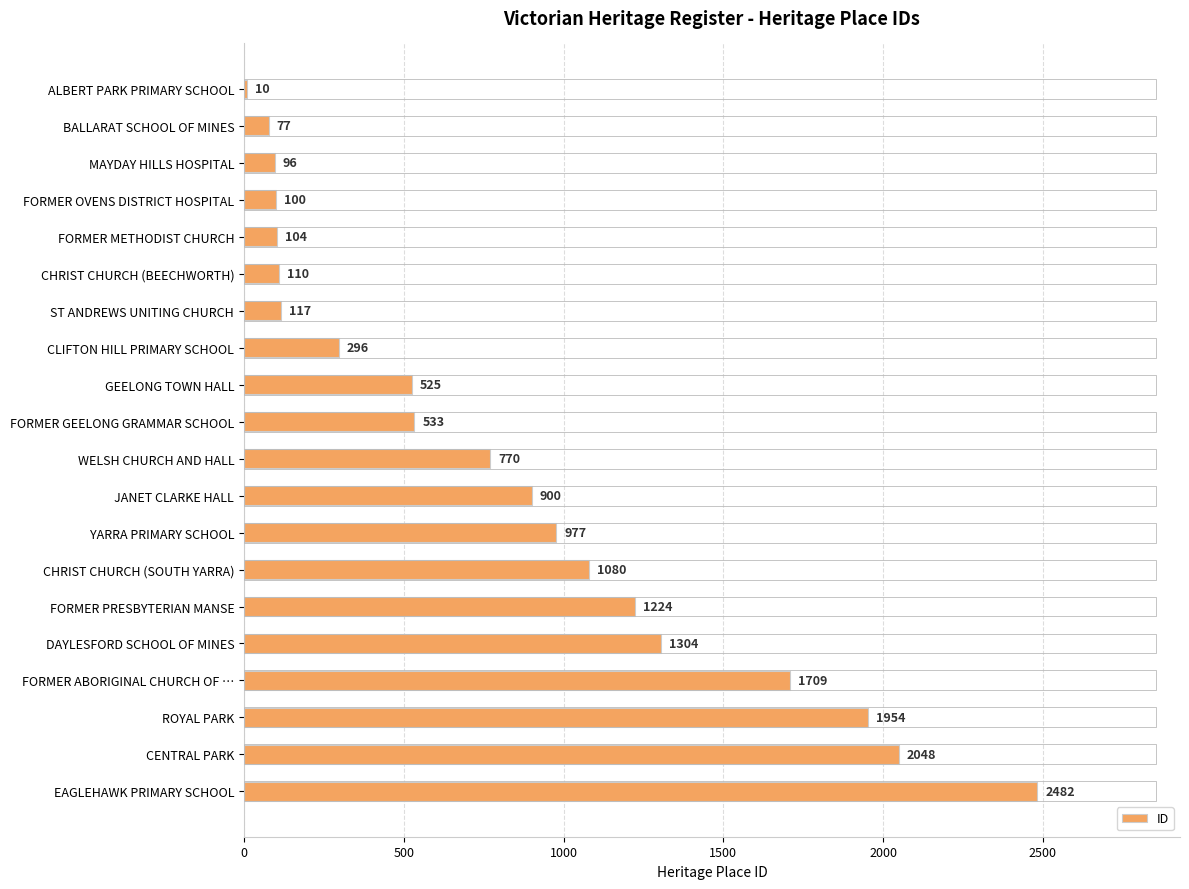

What position from the top is FORMER ABORIGINAL CHURCH OF …?

17